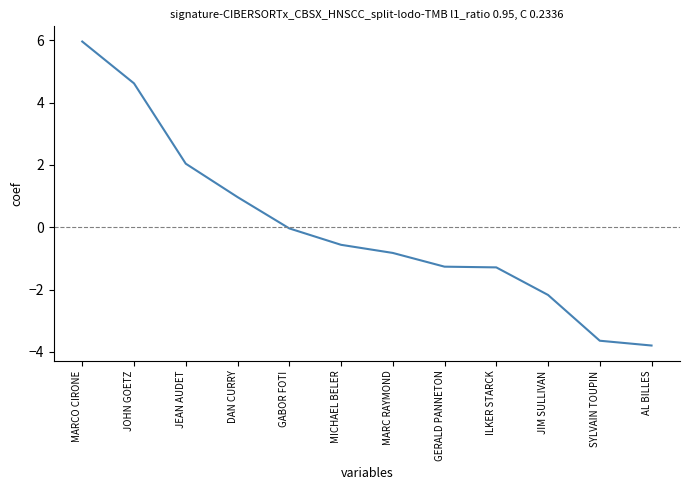

What value does the data have at ILKER STARCK?

-1.3